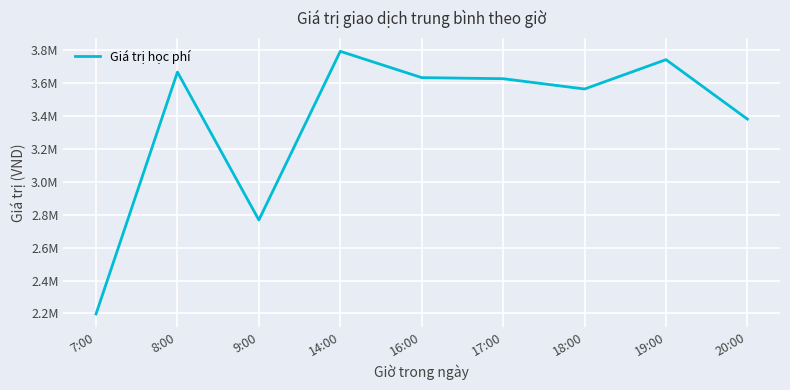

Does the chart have visible grid lines?

Yes